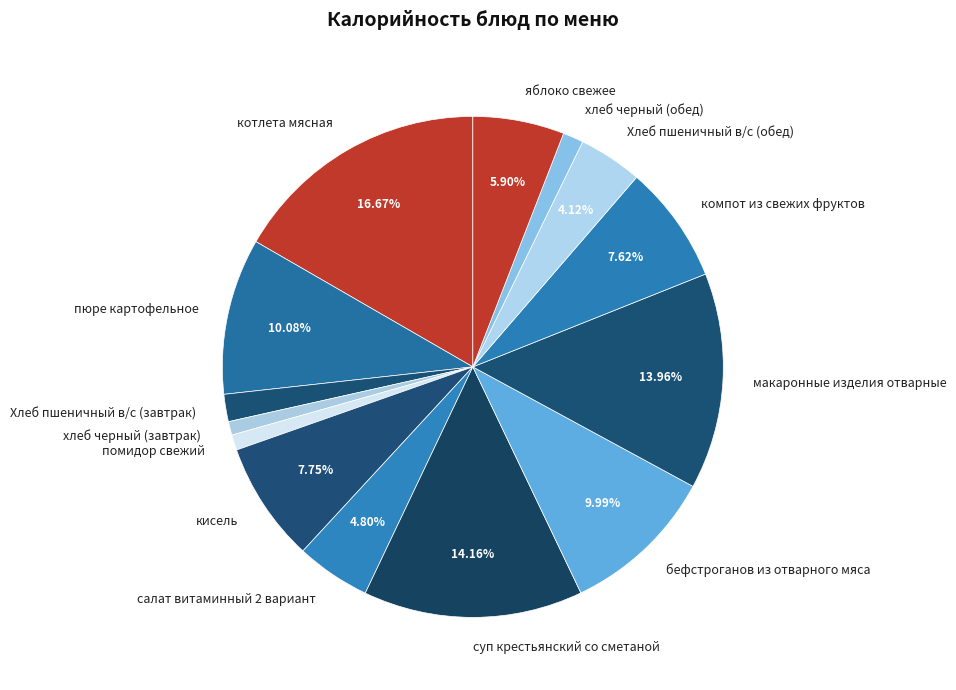

Does any single category account for the majority?

No